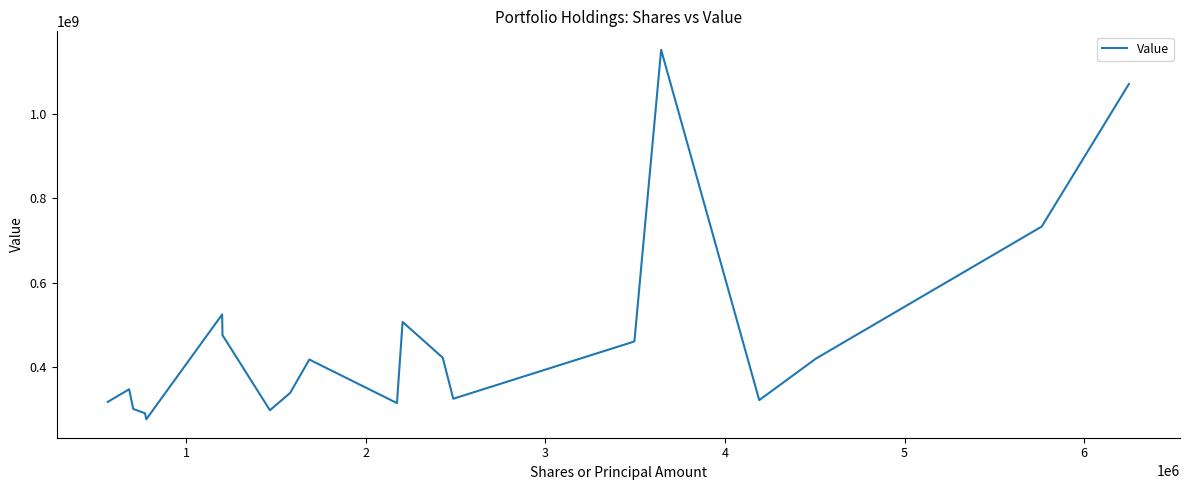

What is the maximum value shown in the chart?

1150816279